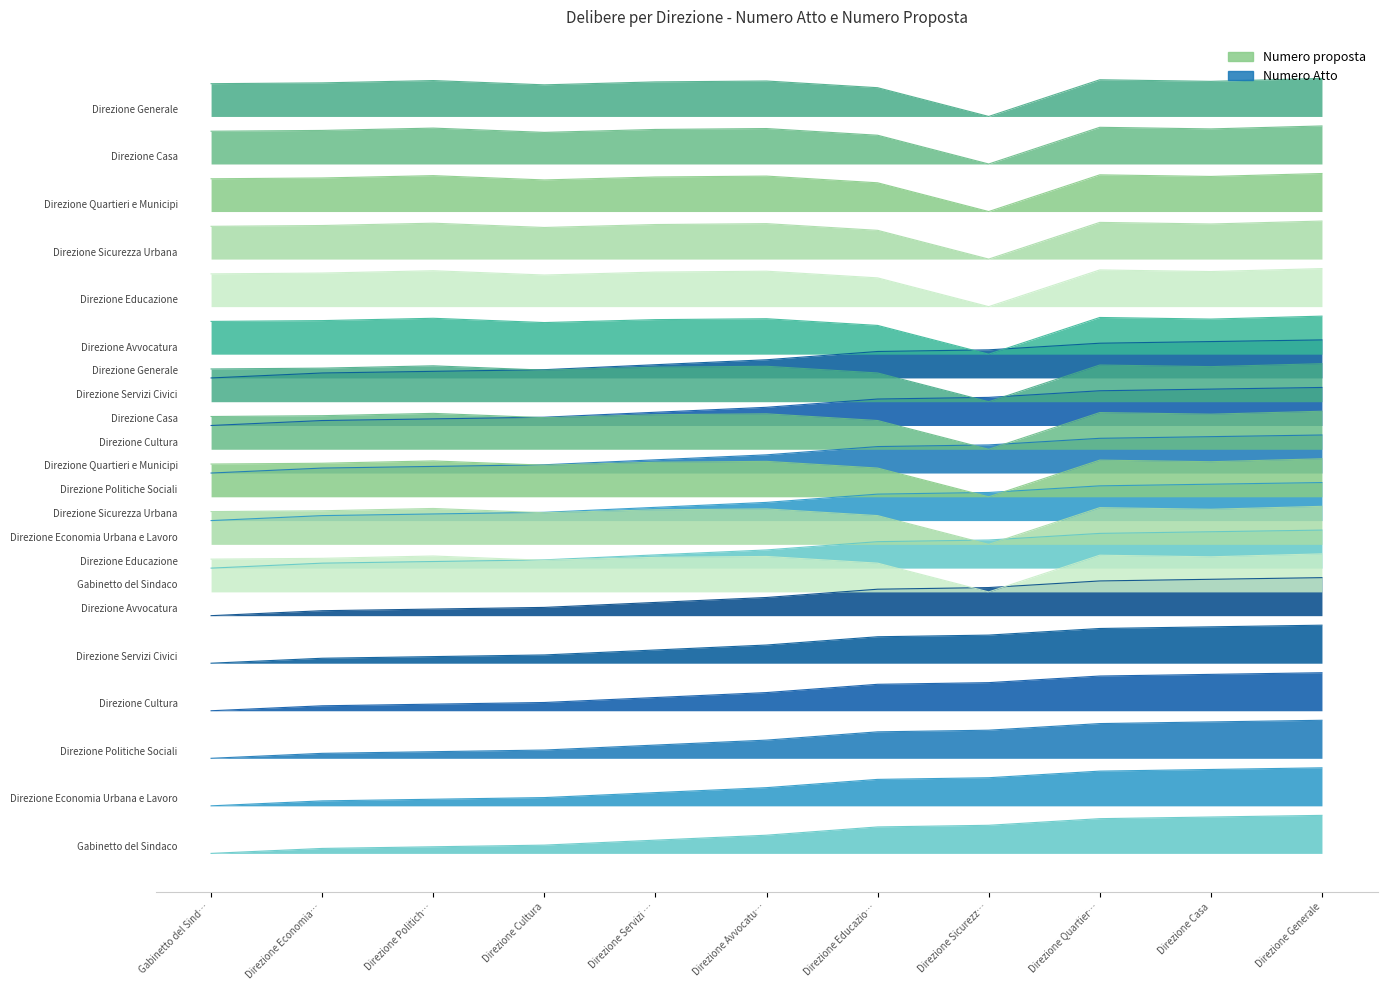

True or false: Numero proposta - Gabinetto del Sindaco has a value of 4.3 at Direzione Politich….

False